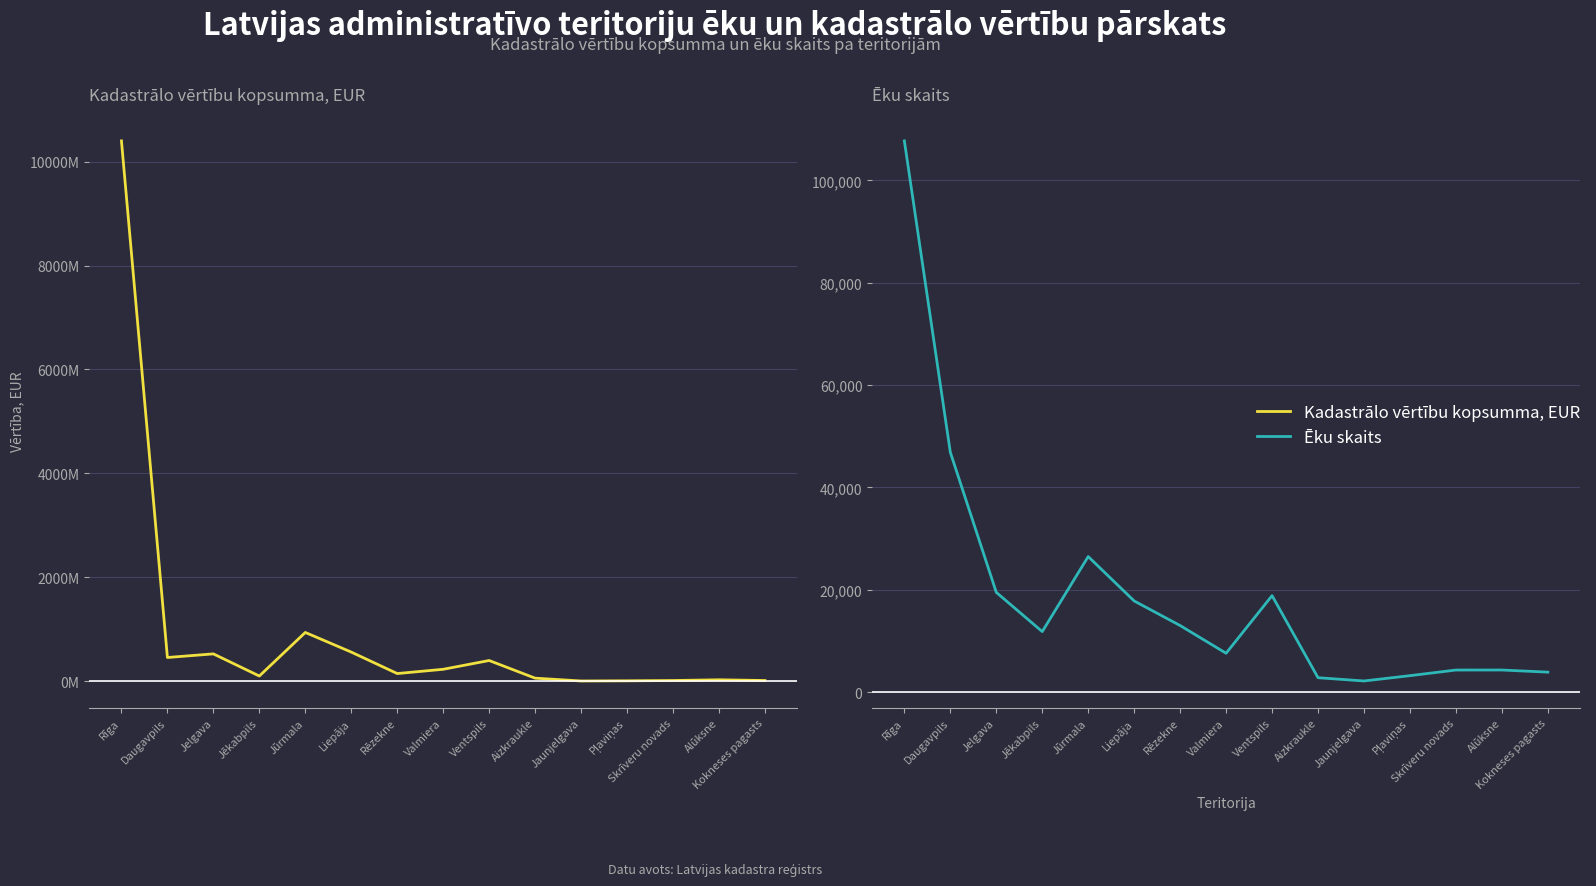

Rank the series at Pļaviņas from highest to lowest value.

Kadastrālo vērtību kopsumma, EUR, Ēku skaits